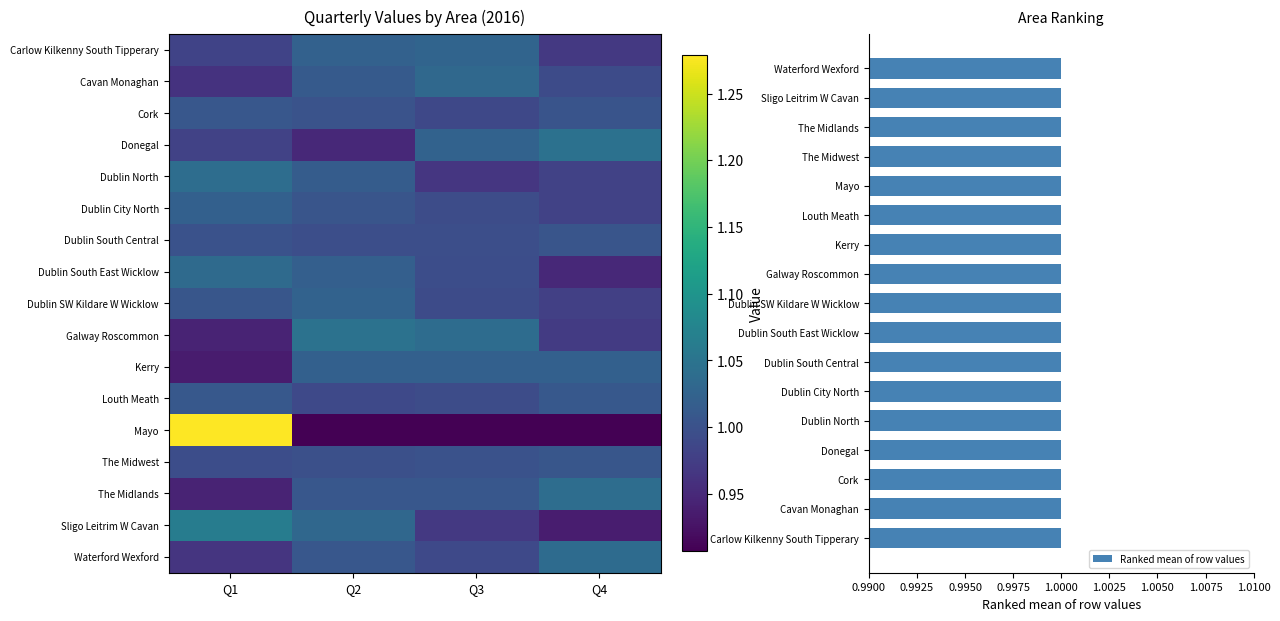

Between Q2 and Q4, which is larger?

Q2